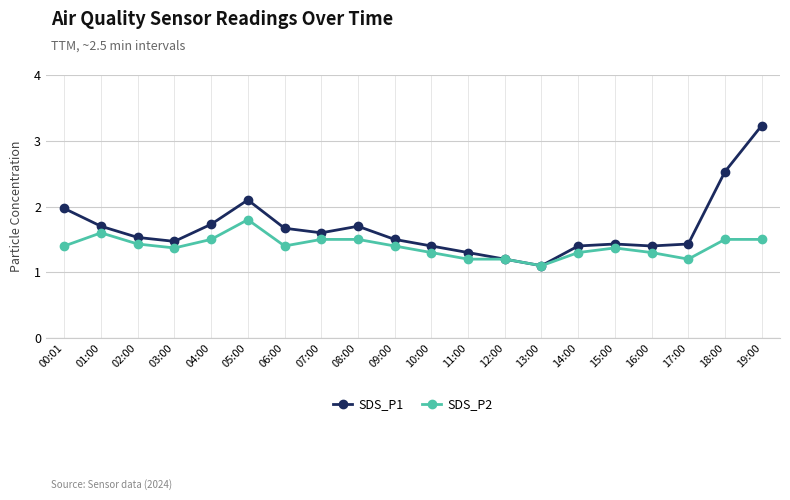

At which category is the sum across all series the highest?

19:00